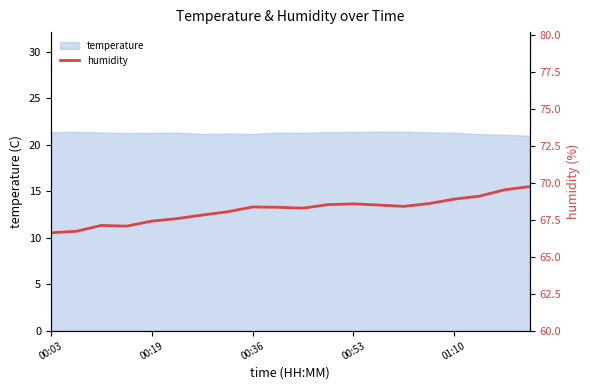

Count the number of values greater than 68.

13